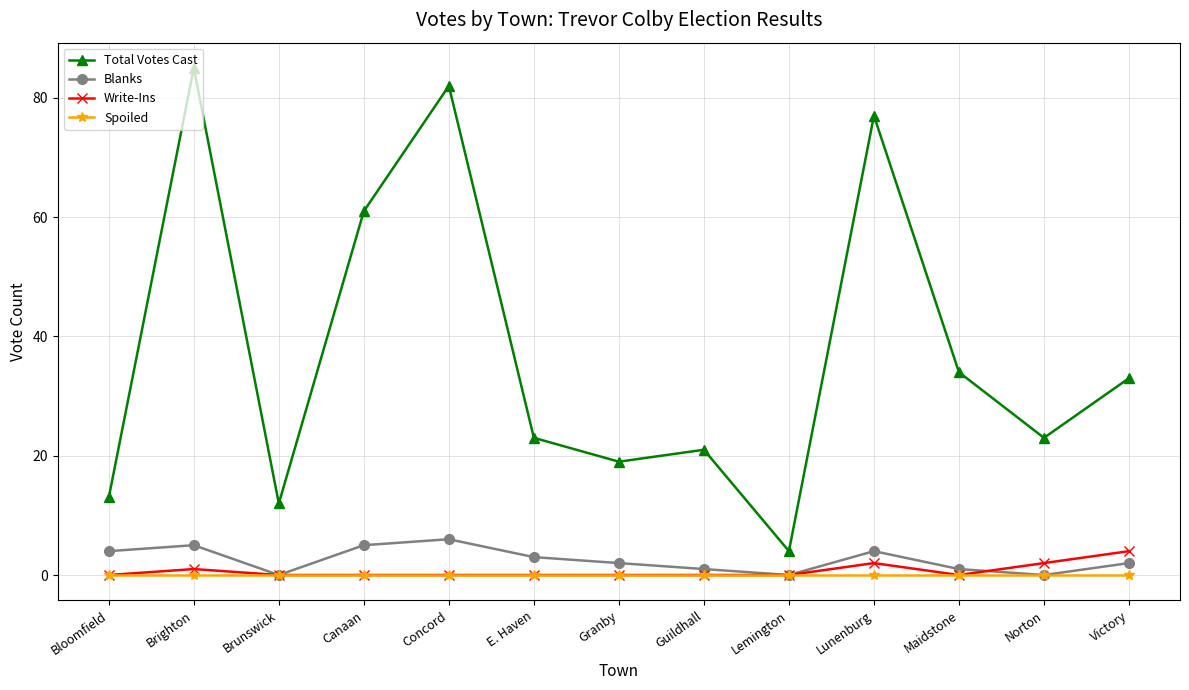

Reading left to right, extract all data points from this chart.

Total Votes Cast: 13	85	12	61	82	23	19	21	4	77	34	23	33
Blanks: 4	5	0	5	6	3	2	1	0	4	1	0	2
Write-Ins: 0	1	0	0	0	0	0	0	0	2	0	2	4
Spoiled: 0	0	0	0	0	0	0	0	0	0	0	0	0